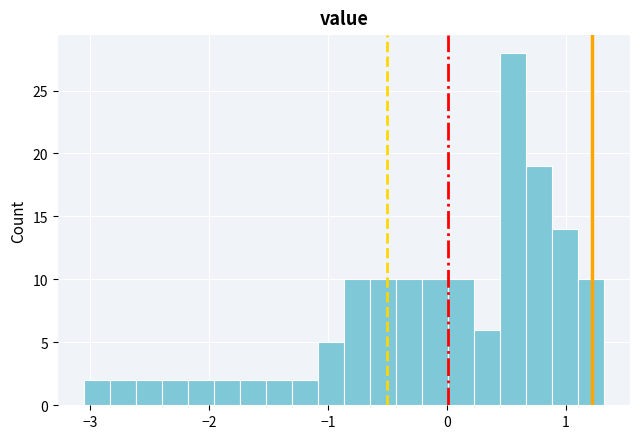

Around what value on the x-axis is the tallest bar? Give the approximate position of its centre, as read against the axis.

0.6